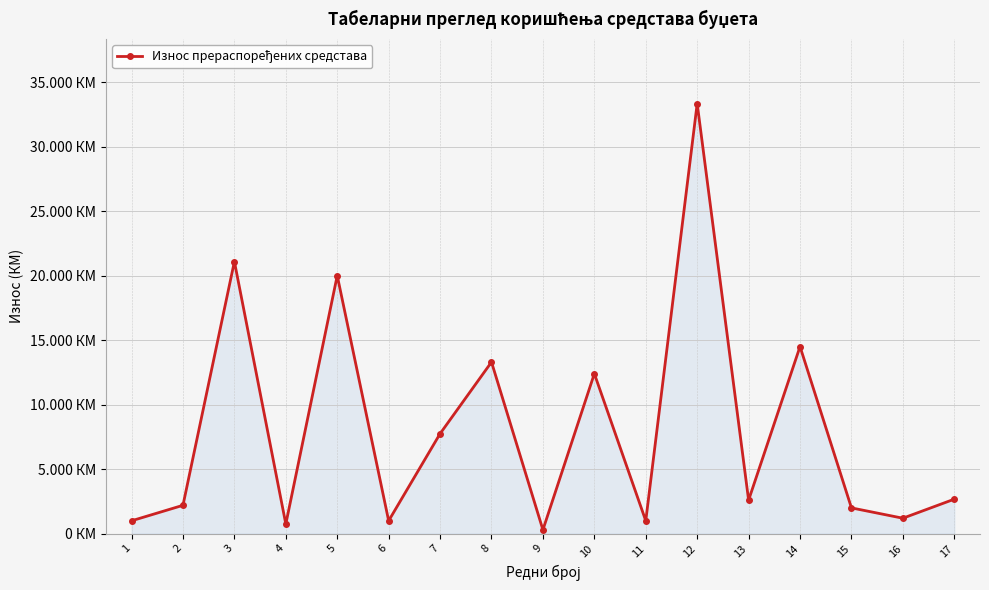

What is the value of the 16th point from the left?

1200